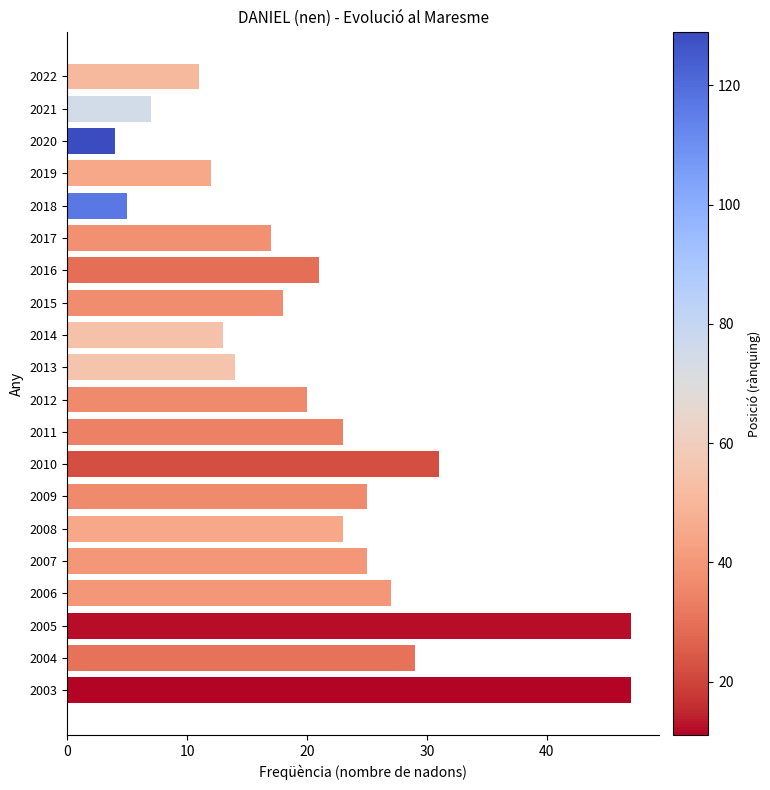

What is the maximum value shown in the chart?

47